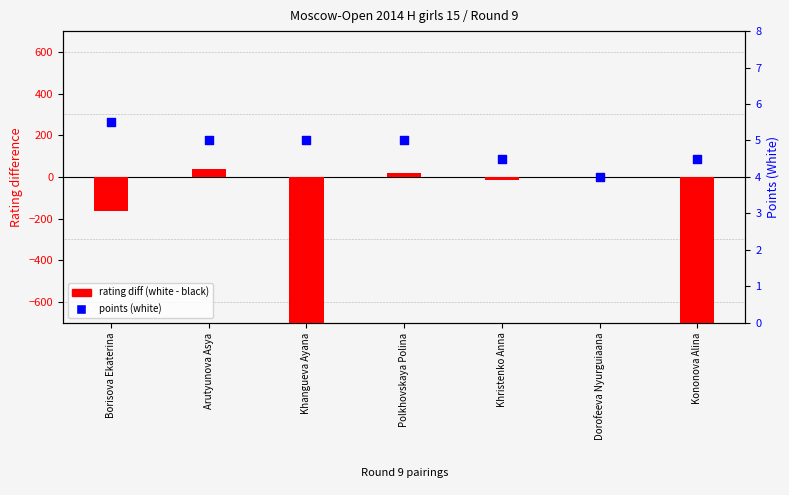

What is the total value across all series at Polkhovskaya Polina?

26.0